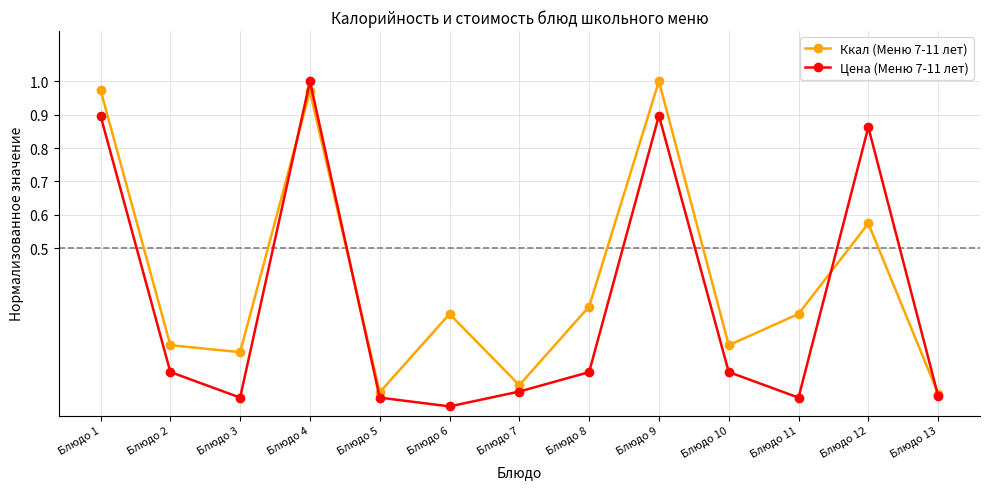

At Блюдо 6, list the series in order from largest to smallest.

Ккал (Меню 7-11 лет), Цена (Меню 7-11 лет)